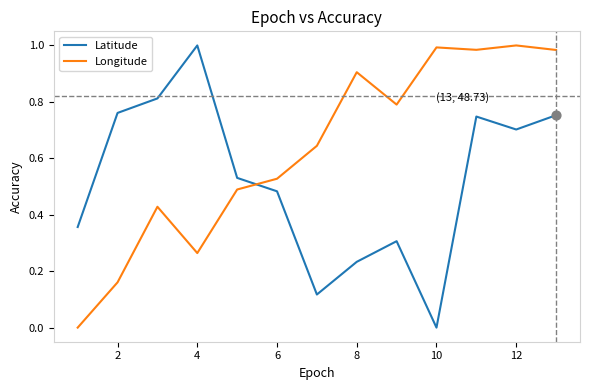

Which series has the largest total across all categories?

Longitude